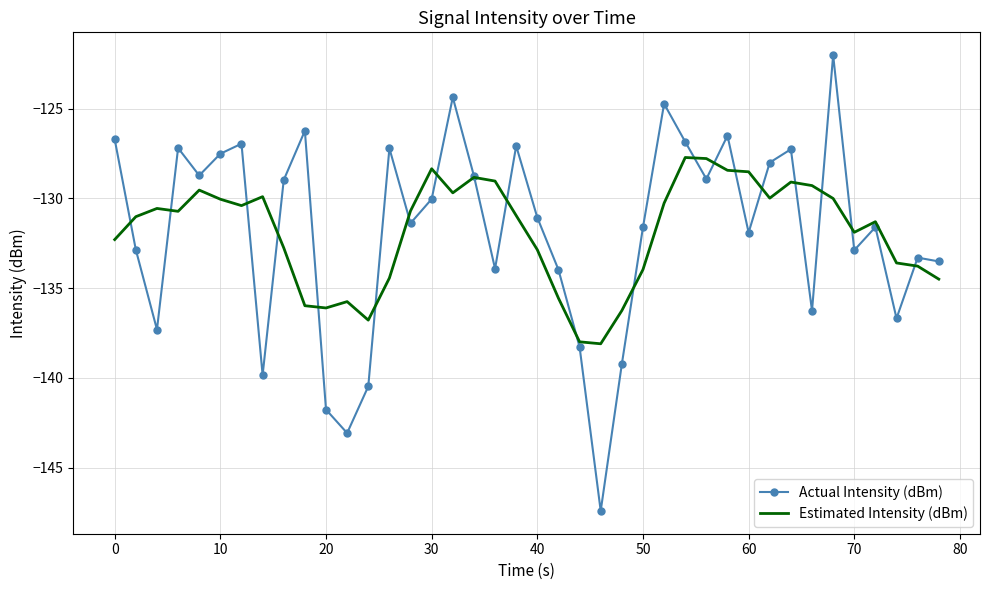

Rank the series by their maximum value, from highest to lowest.

Actual Intensity (dBm), Estimated Intensity (dBm)